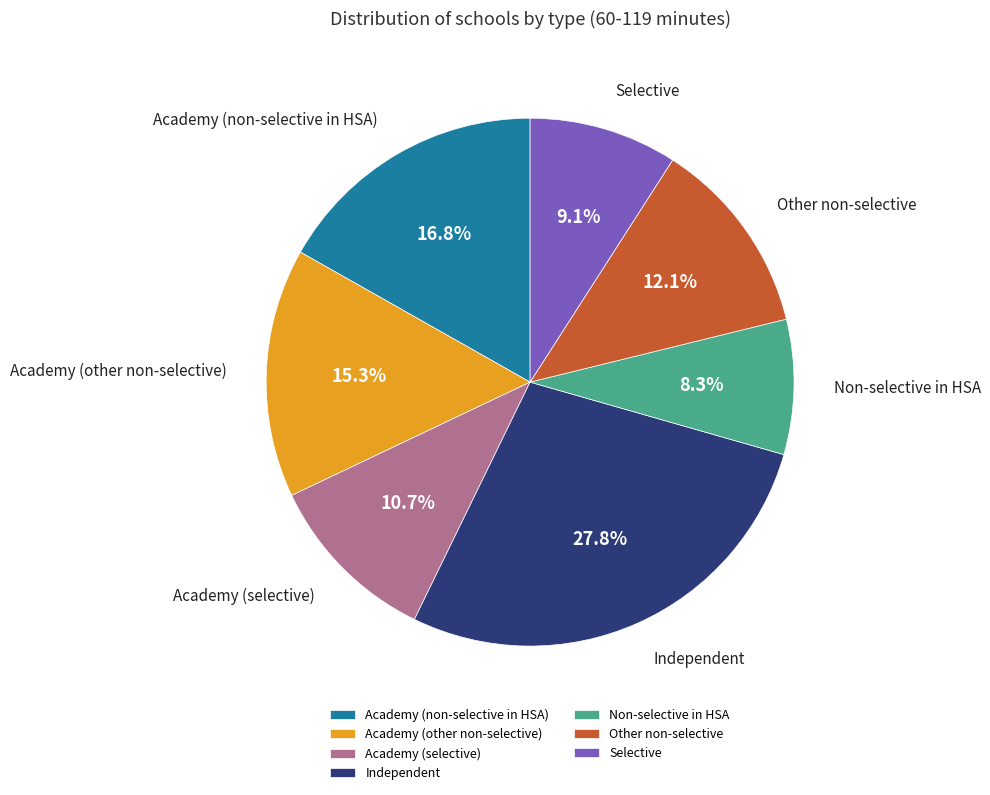

Does Academy (non-selective in HSA) account for over 50% of the chart?

No